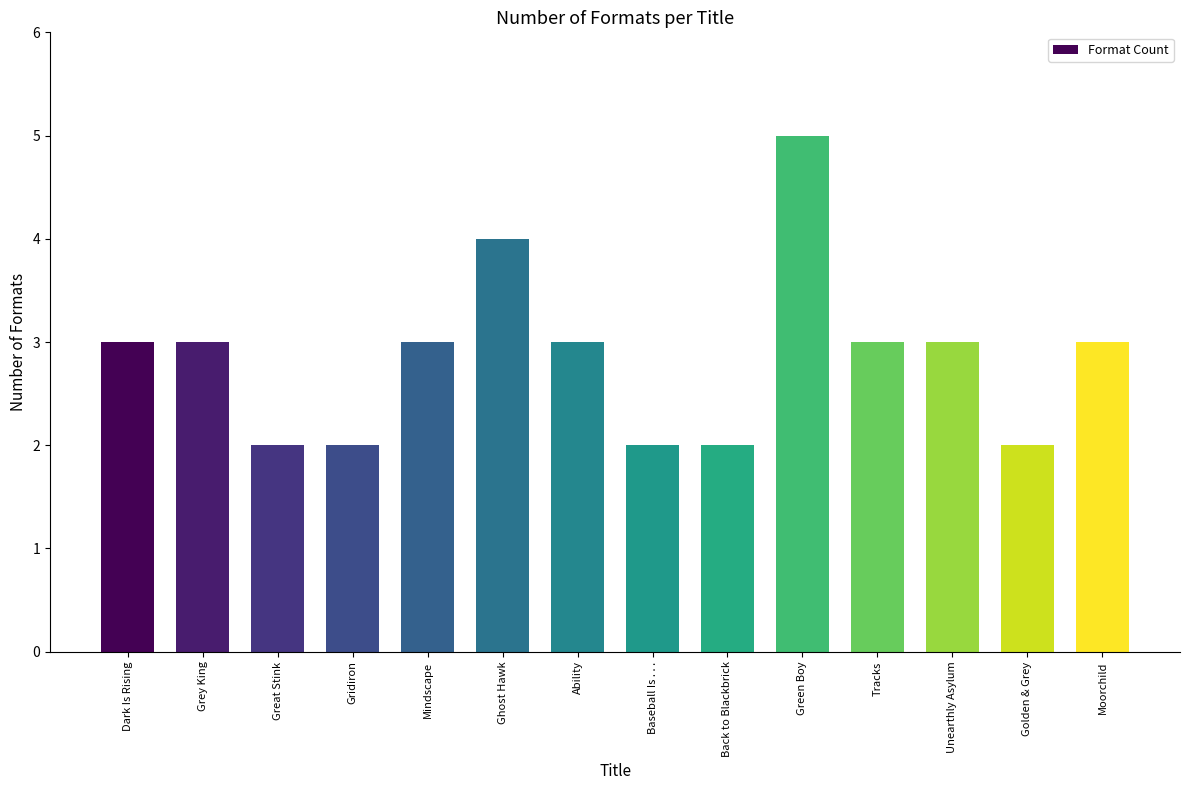

What is the sum of the values at Ability and Unearthly Asylum?

6